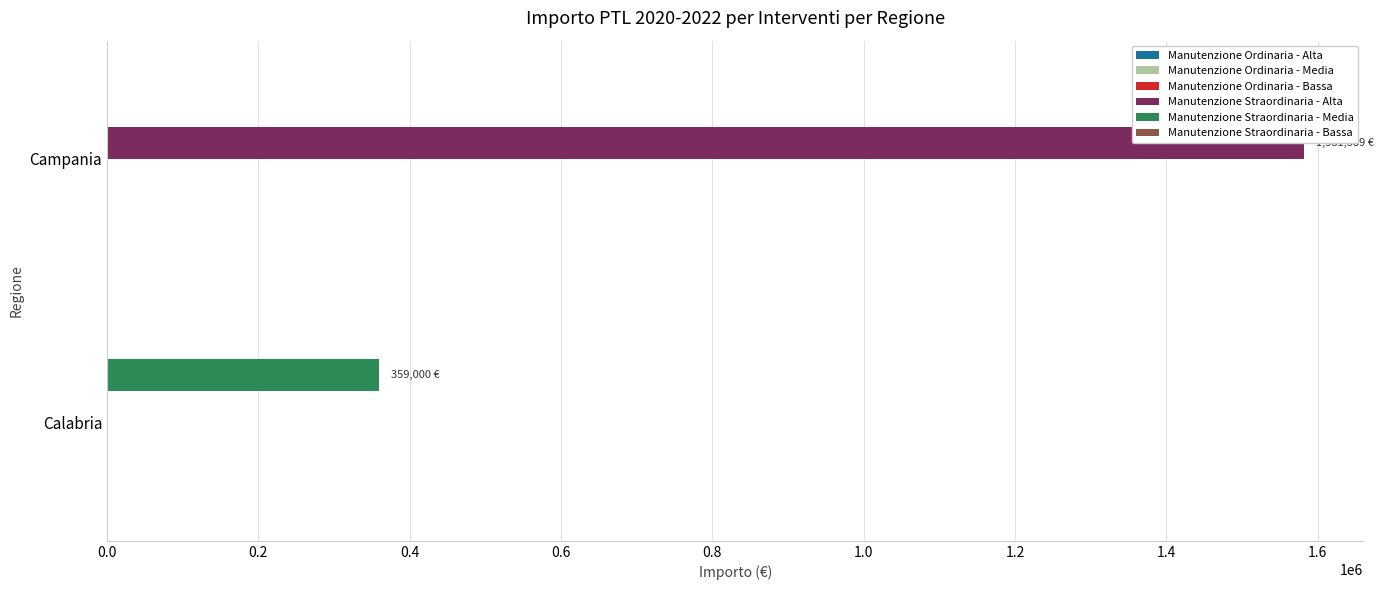

What is the spread (max minus min) of values at 0.2?

1581389.0